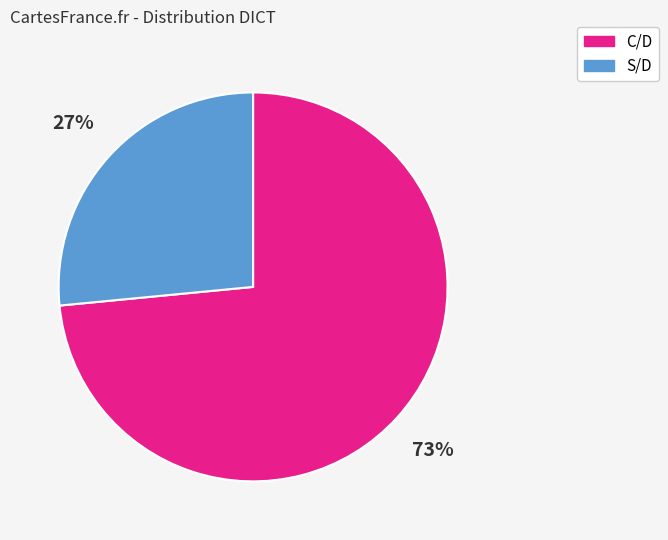

To the nearest percent, what percentage of the pie is C/D?

73%